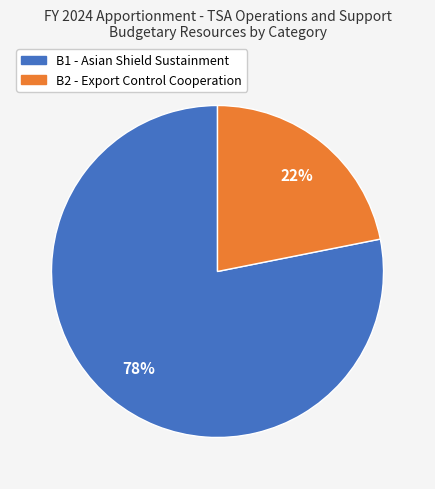

To the nearest percent, what portion does B1 - Asian Shield Sustainment represent?

78%